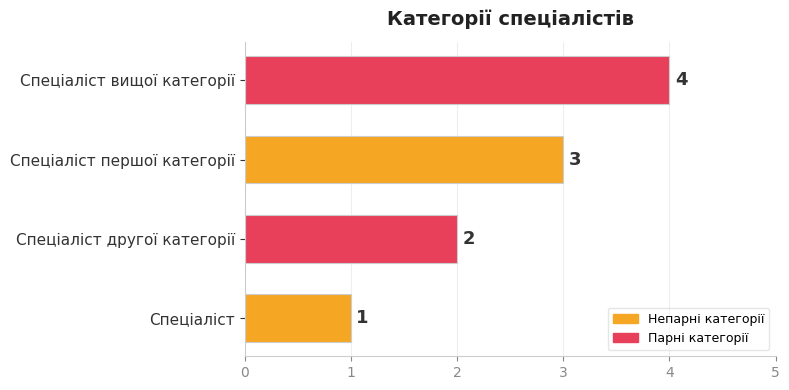

Does the chart contain stacked bars?

No